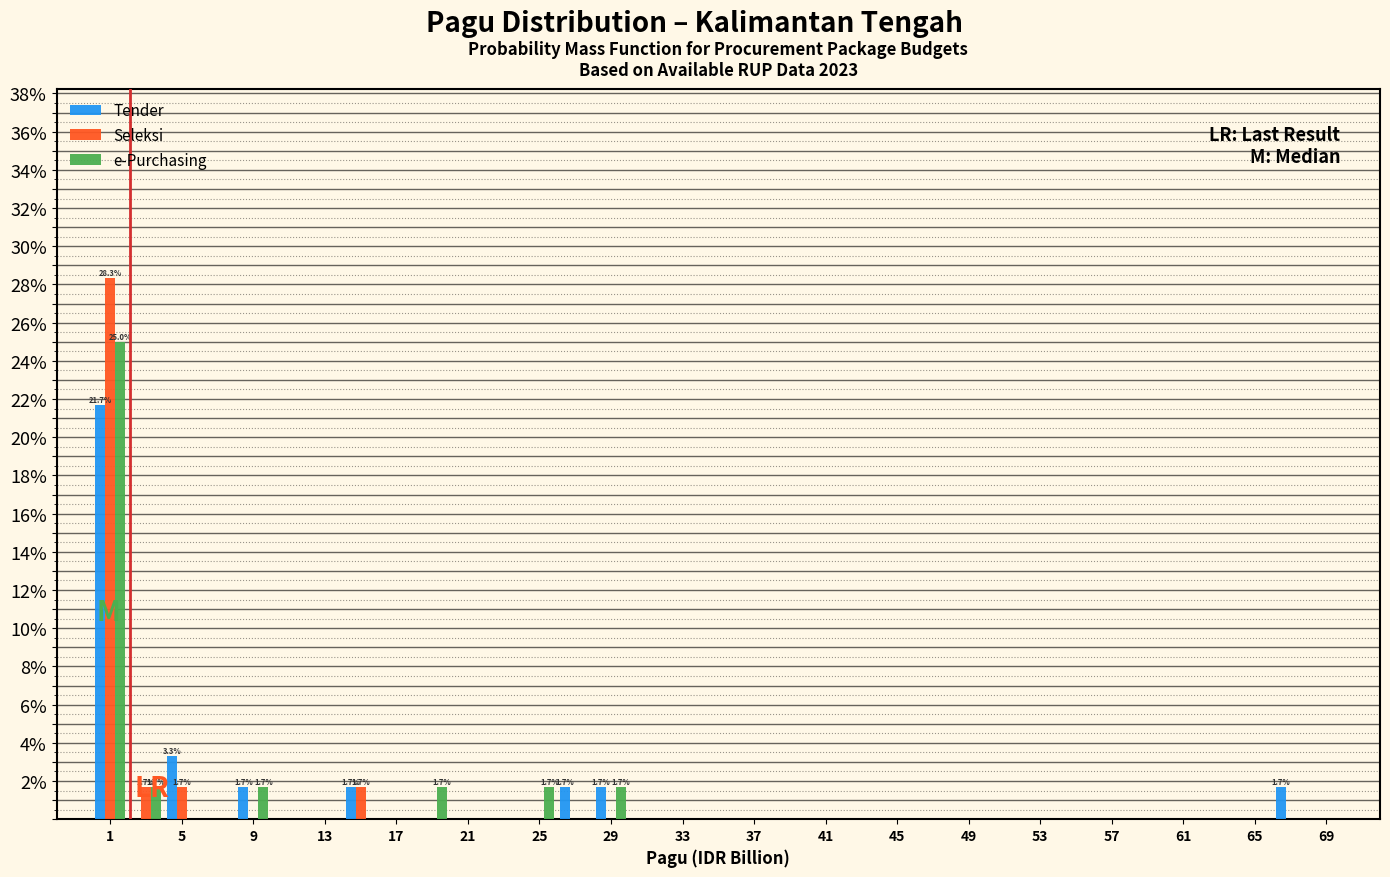

In the Seleksi series, which range on the x-axis has the tallest bar?

0 to 2